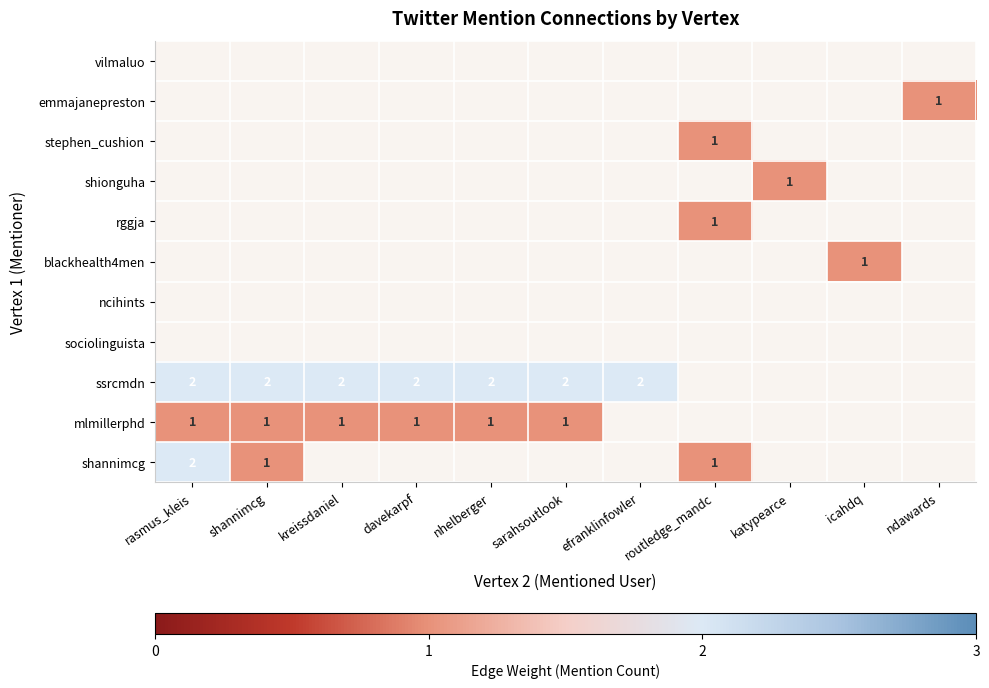

Count the number of categories in the chart.

11